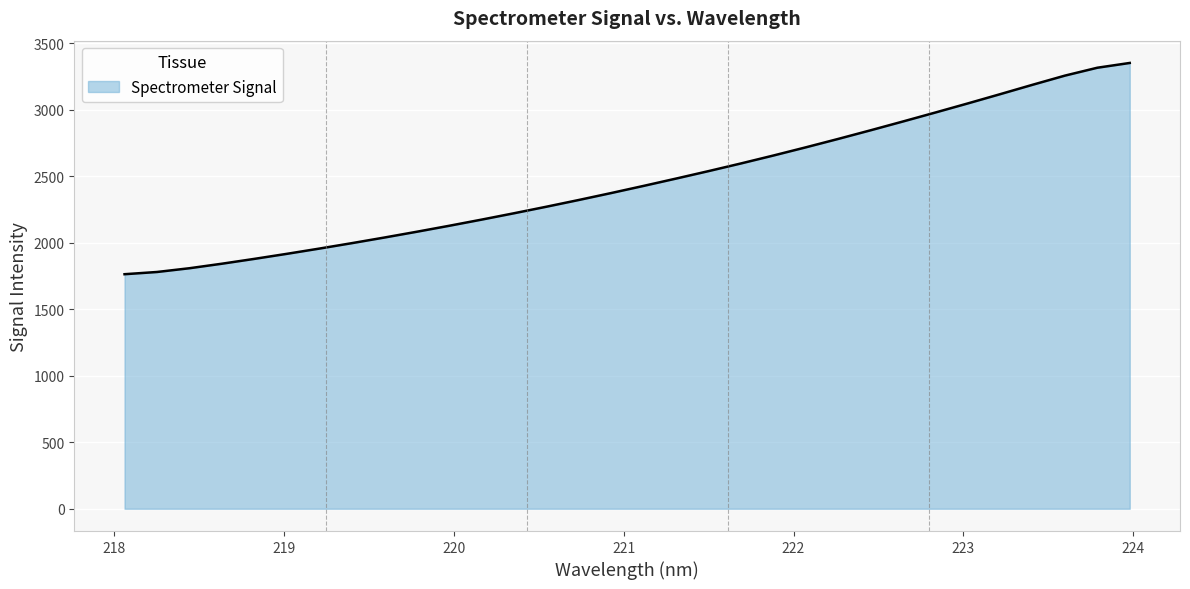

What is the minimum value shown in the chart?

1763.8